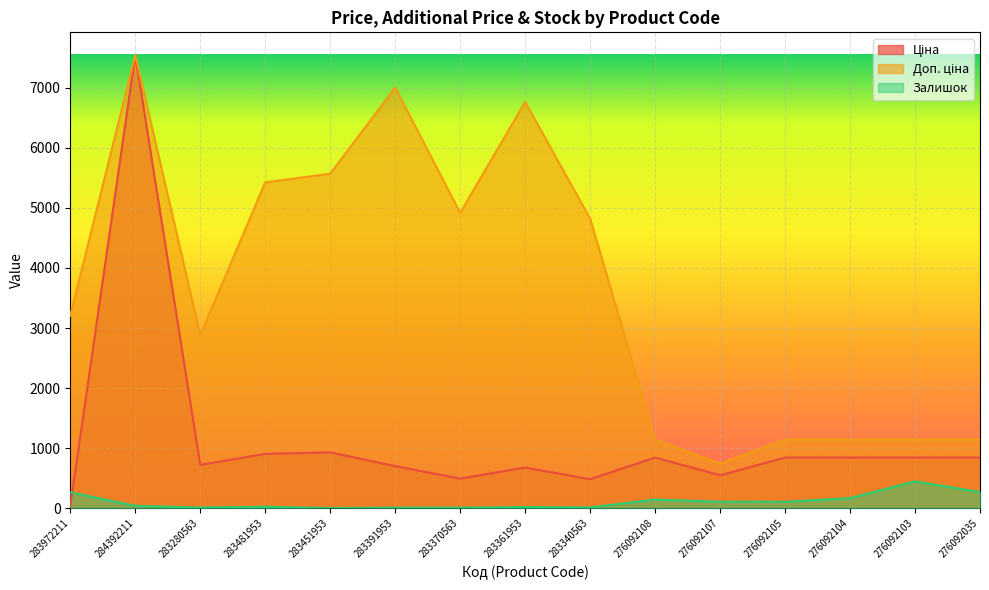

How many distinct data groups are displayed?

3